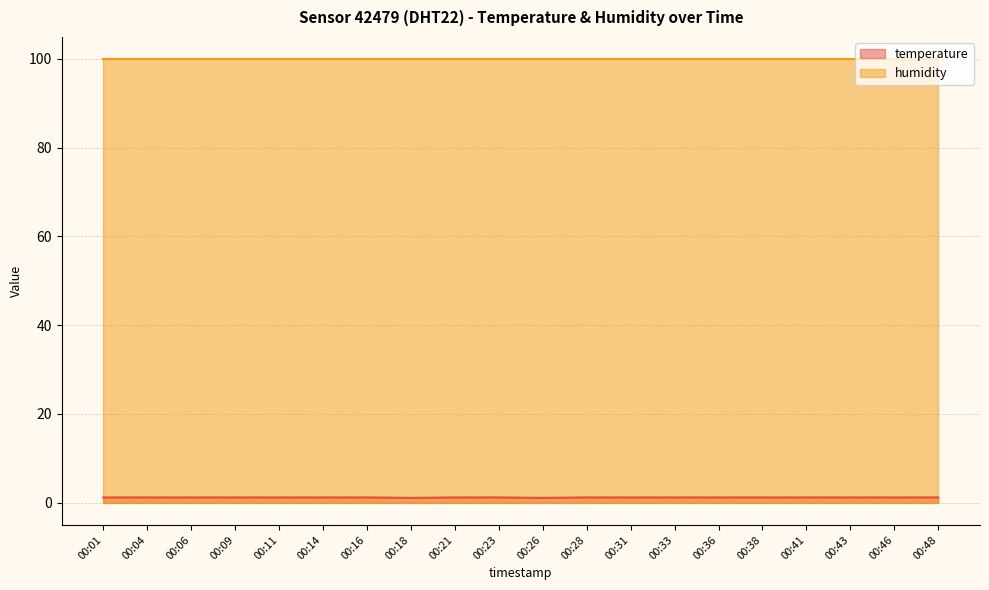

How many lines are shown in the chart?

2